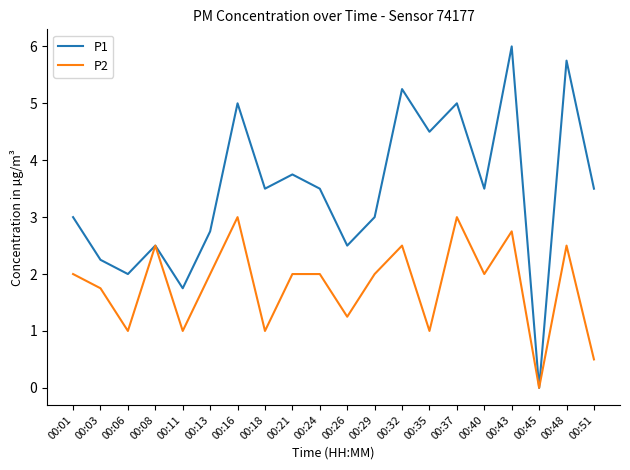

List the series in order of their overall mean, lowest first.

P2, P1